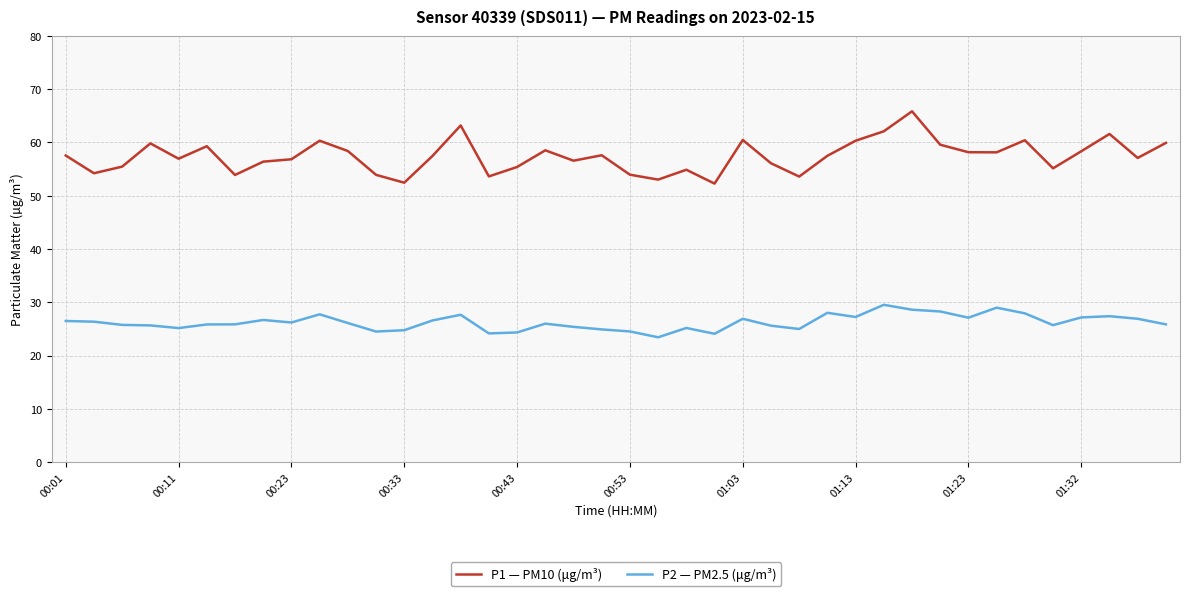

Which series has the widest spread of values?

P1 — PM10 (μg/m³)